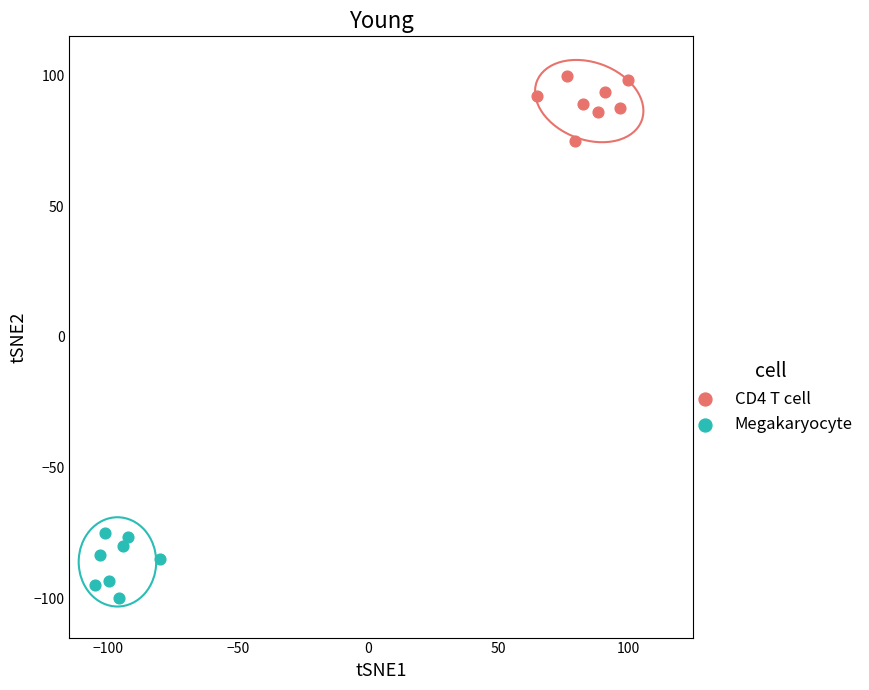

Which series contains the lowest Y value?

Megakaryocyte